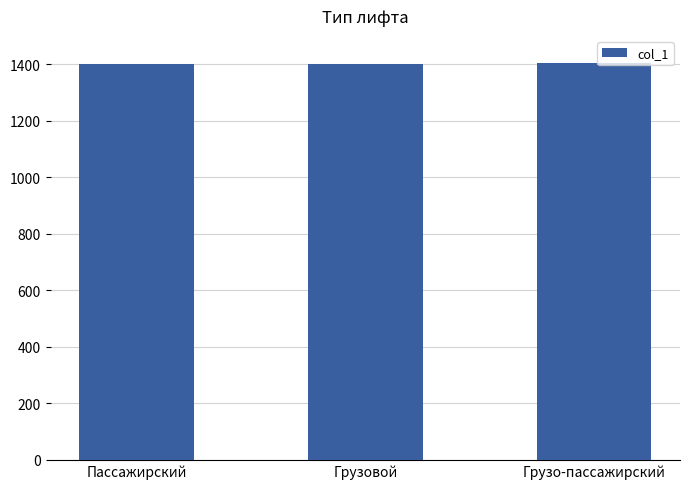

True or false: the data shows 1401 at Пассажирский.

True